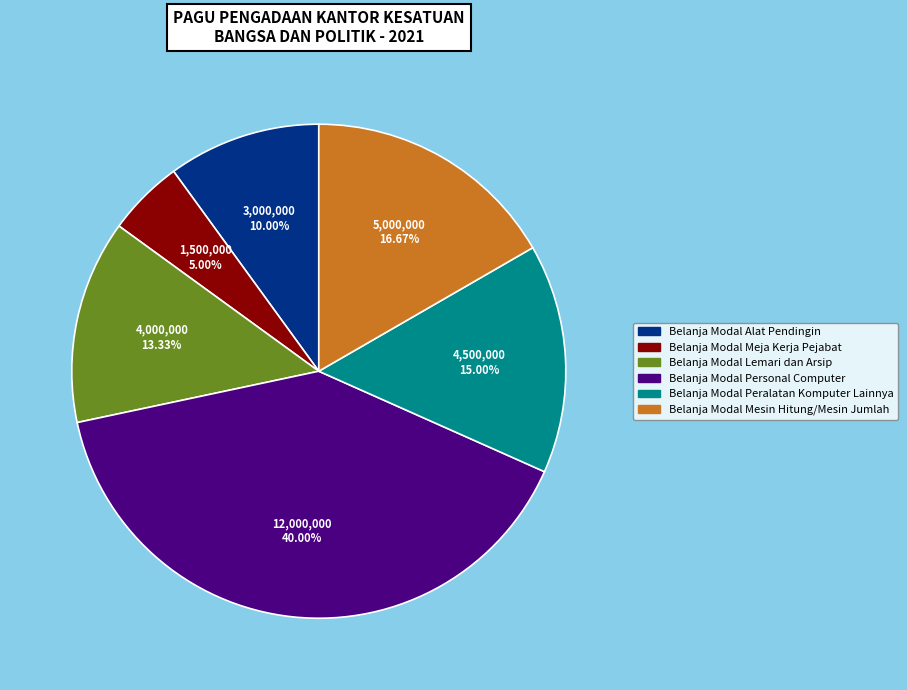

Is there any slice that represents more than half of the pie?

No